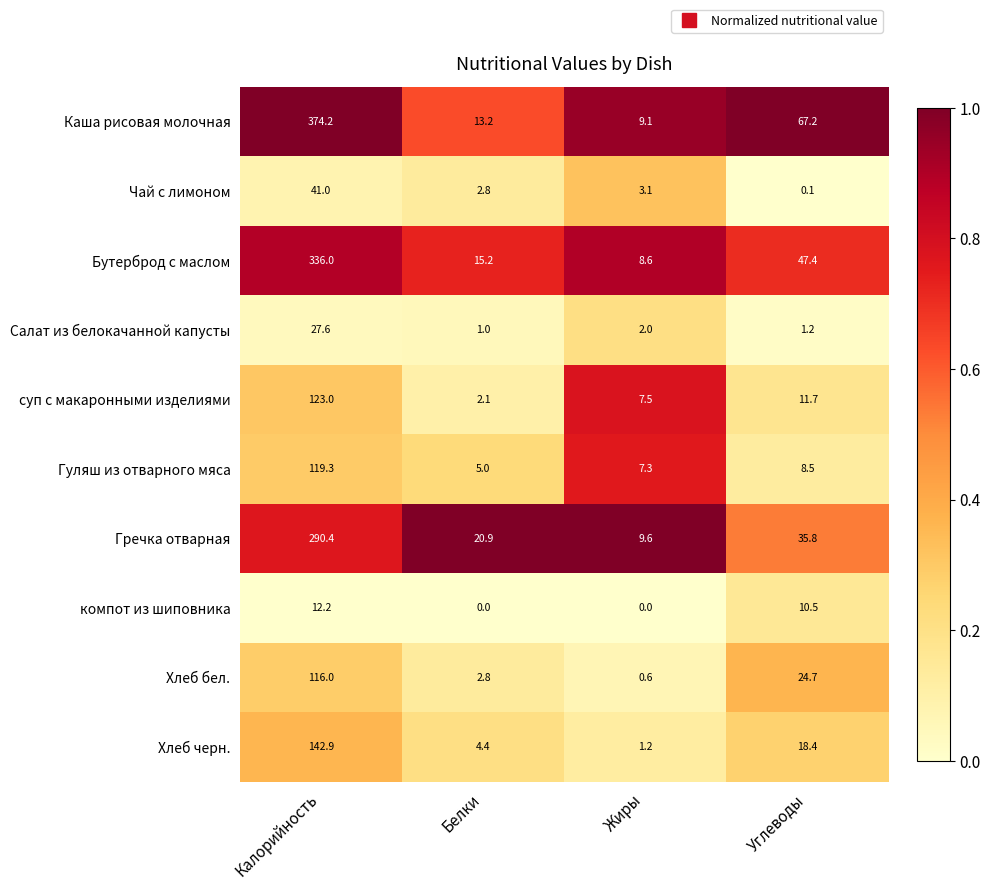

At which label is Хлеб черн. closest to 72?

Углеводы